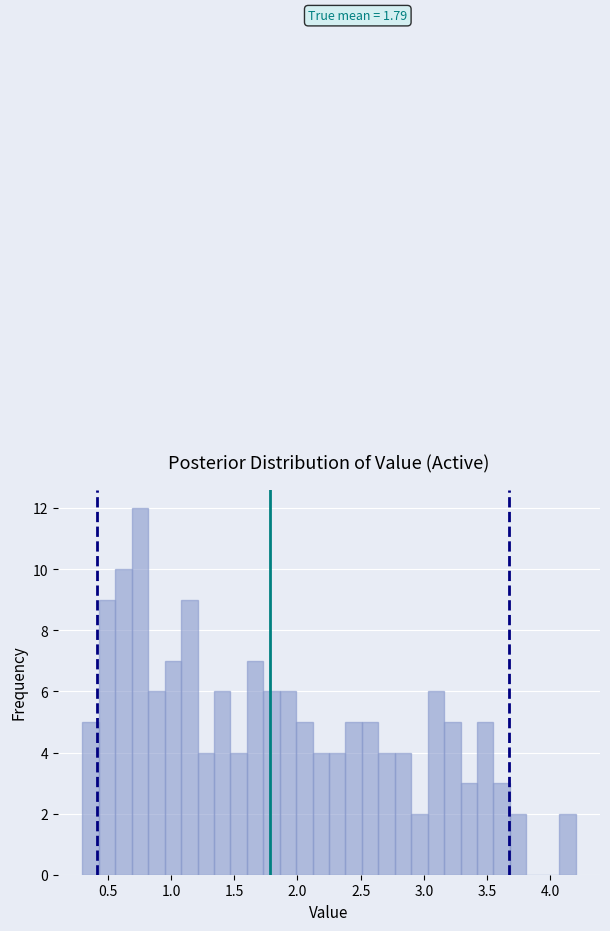

Around what value on the x-axis is the tallest bar? Give the approximate position of its centre, as read against the axis.

0.75